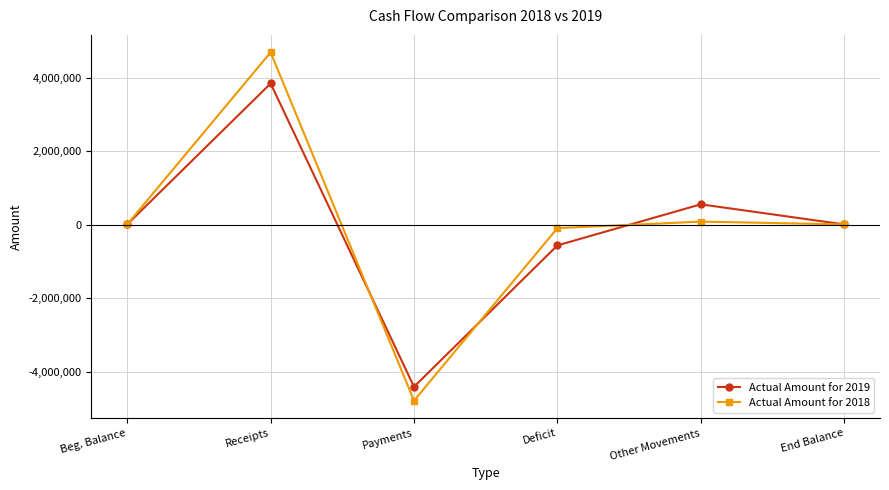

Is the value of Actual Amount for 2019 at Receipts greater than the value of Actual Amount for 2018 at Deficit?

Yes